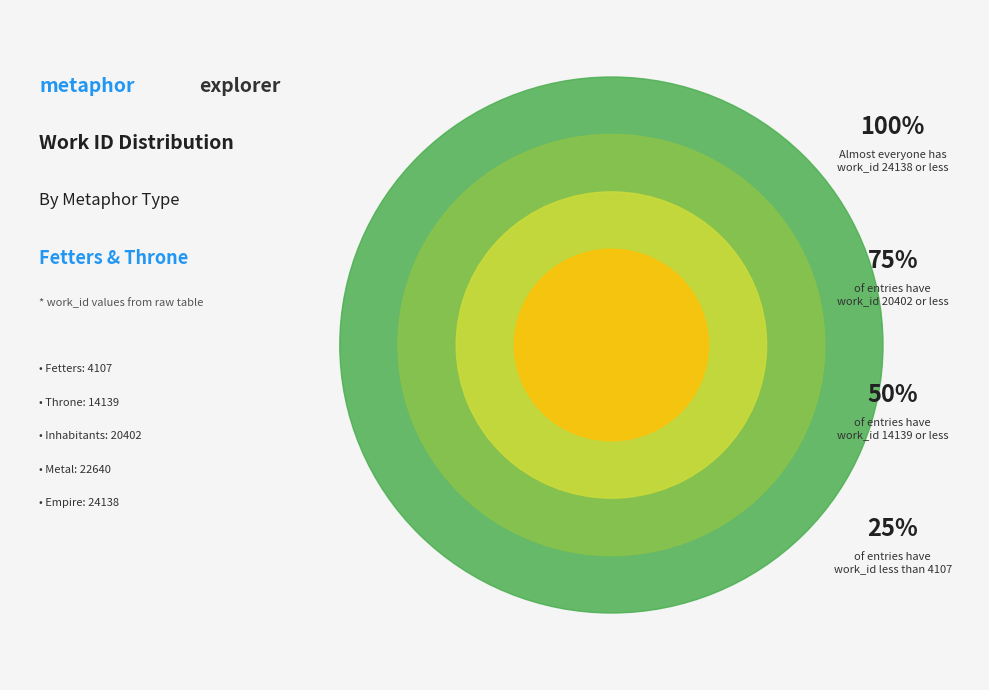

Count the number of slices in the pie.

5